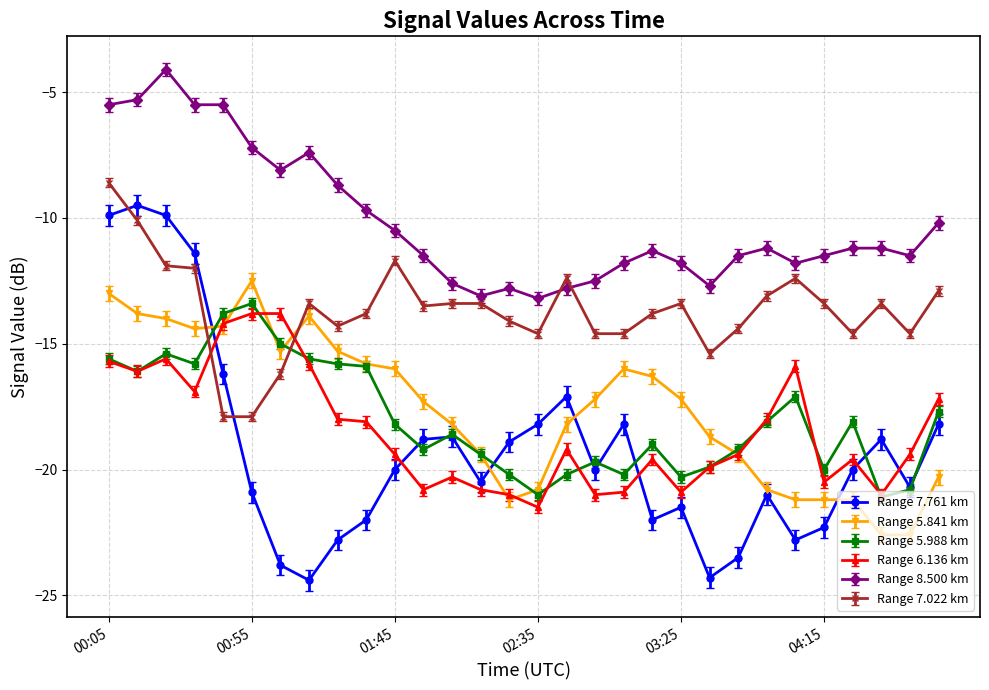

Which series has the widest spread of values?

Range 7.761 km